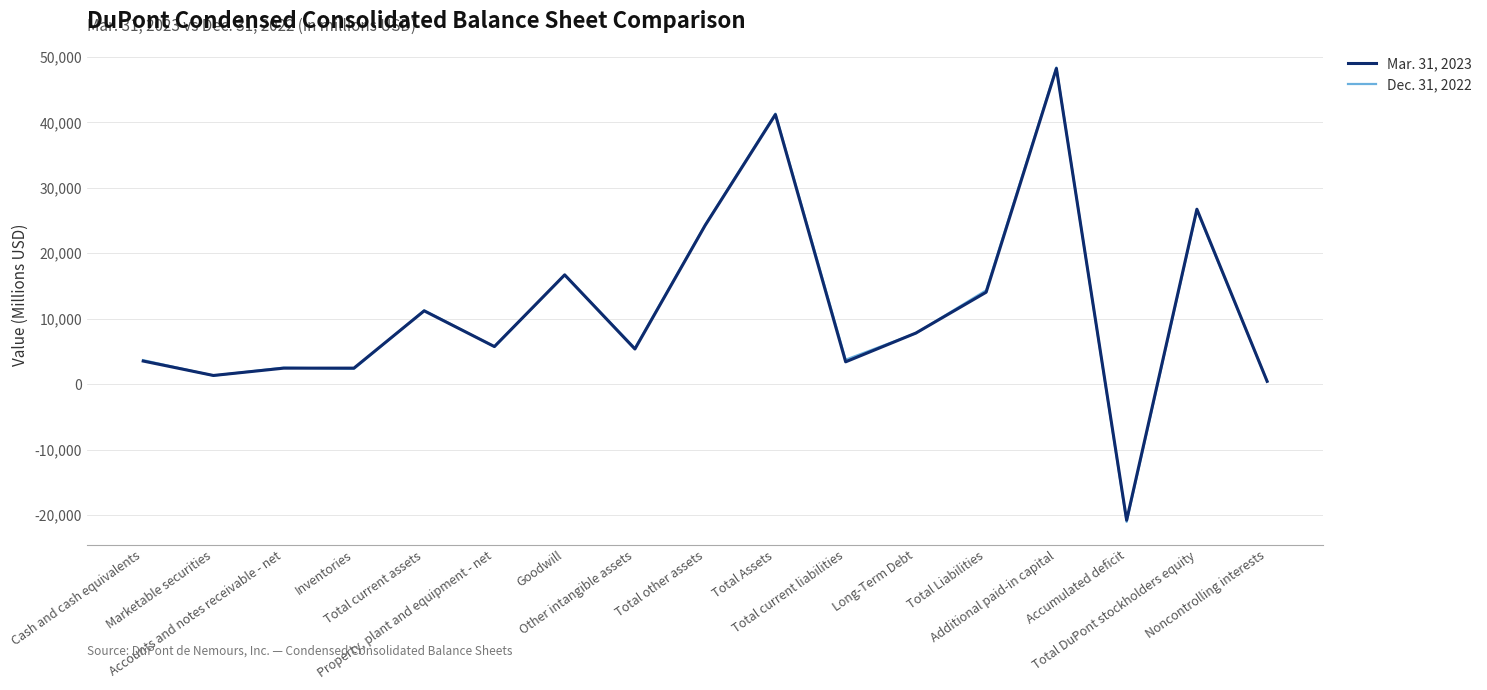

Which series has the widest spread of values?

Dec. 31, 2022